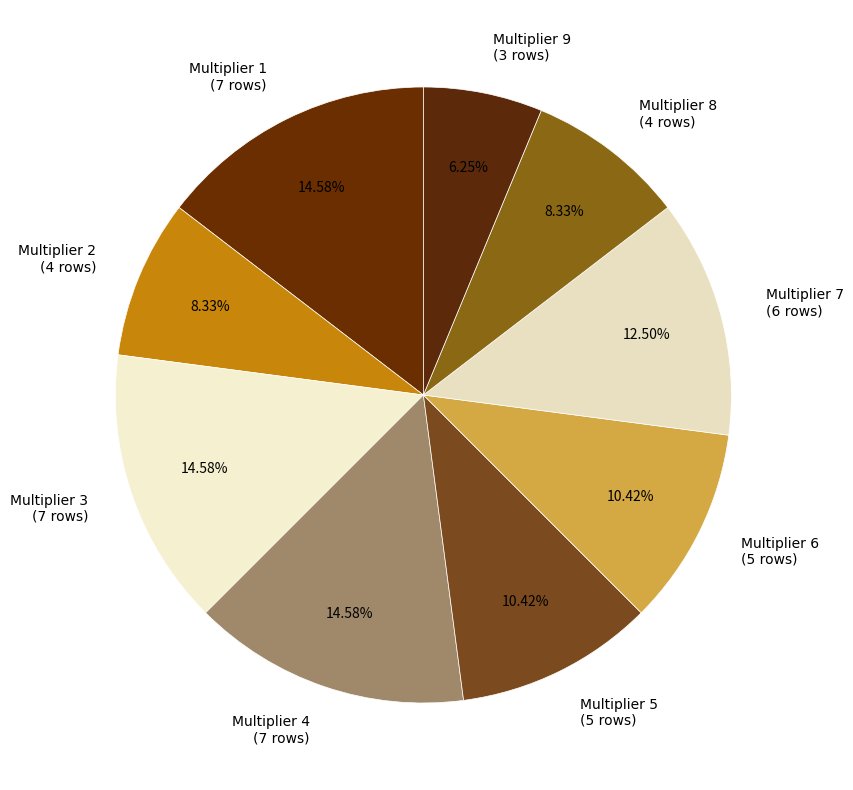

Is there a majority slice in this chart?

No